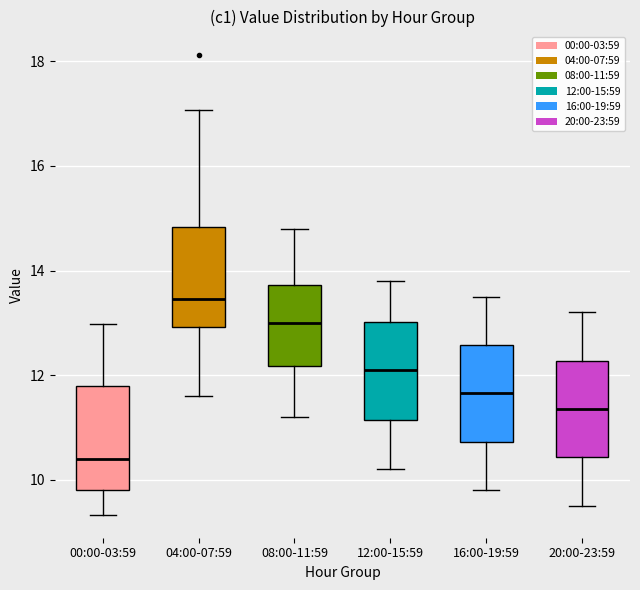

Reading left to right, read every box against the y-axis: the position of its median line, the range the box covers, and the ends of its whiskers. The values are not printed on the chart, so give them approximately, as read against the axis.

00:00-03:59: median 10.4, box 9.8 to 11.8, whiskers 9.4 to 13.0
04:00-07:59: median 13.4, box 13.0 to 14.8, whiskers 11.6 to 17.0
08:00-11:59: median 13.0, box 12.2 to 13.8, whiskers 11.2 to 14.8
12:00-15:59: median 12.2, box 11.2 to 13.0, whiskers 10.2 to 13.8
16:00-19:59: median 11.6, box 10.8 to 12.6, whiskers 9.8 to 13.6
20:00-23:59: median 11.4, box 10.4 to 12.2, whiskers 9.6 to 13.2